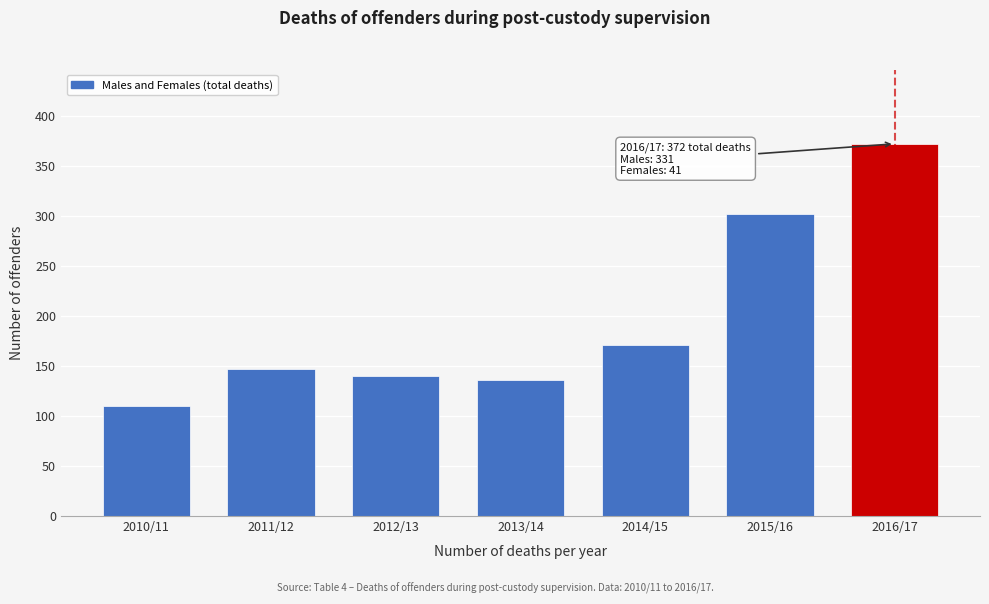

Reading left to right, what are all the values shown in this chart?

110	147	140	136	171	302	372